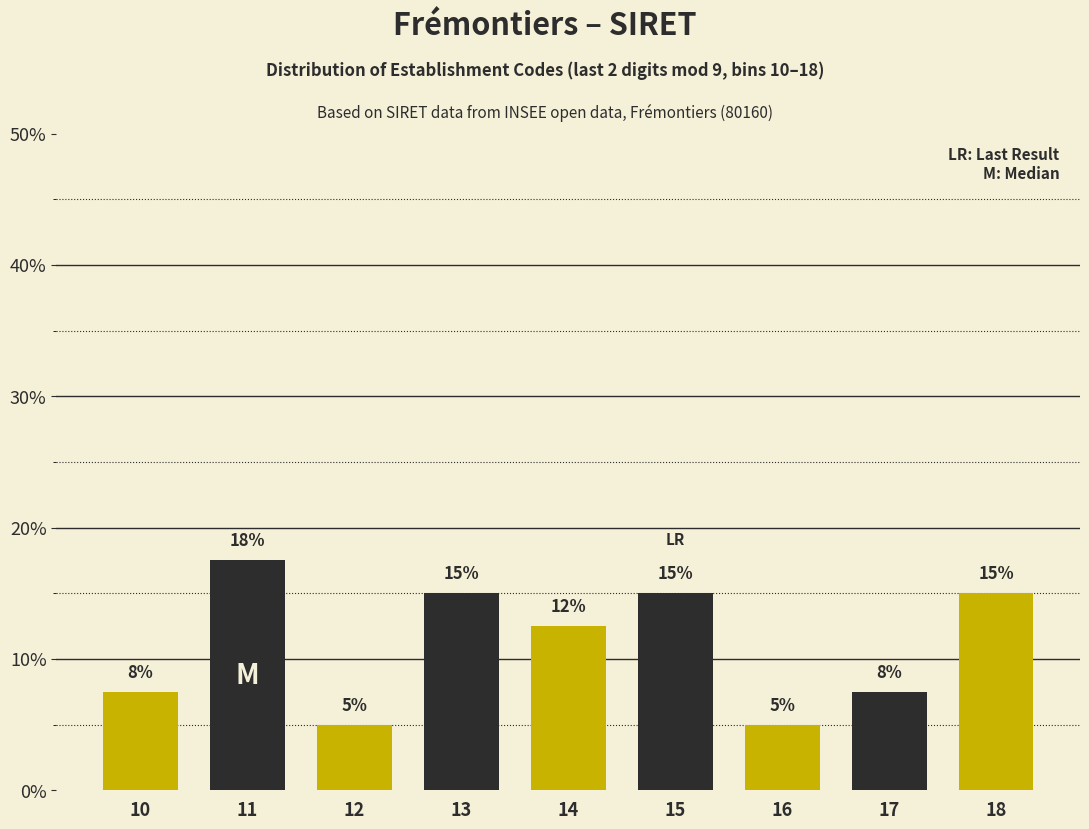

What is the difference between the second highest and second lowest values?

10.0